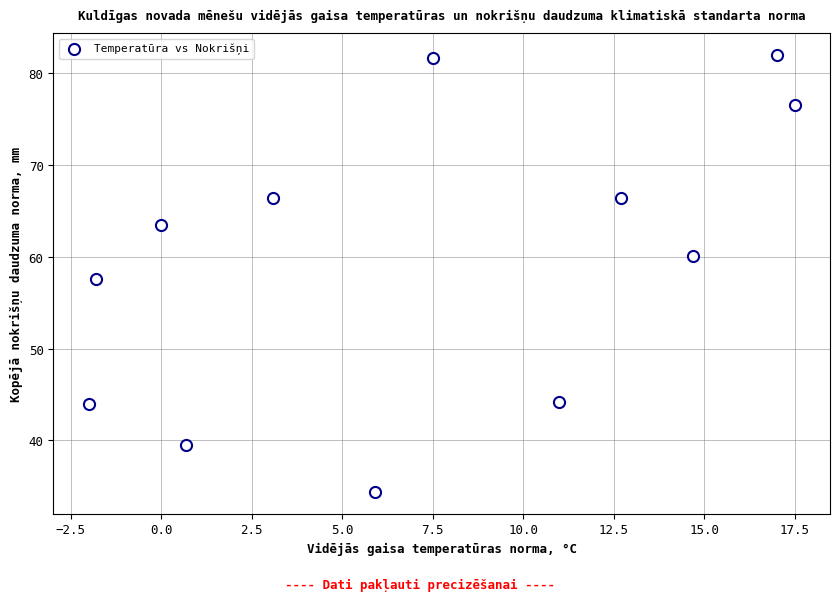

What is the range of X values (max minus min)?

19.5